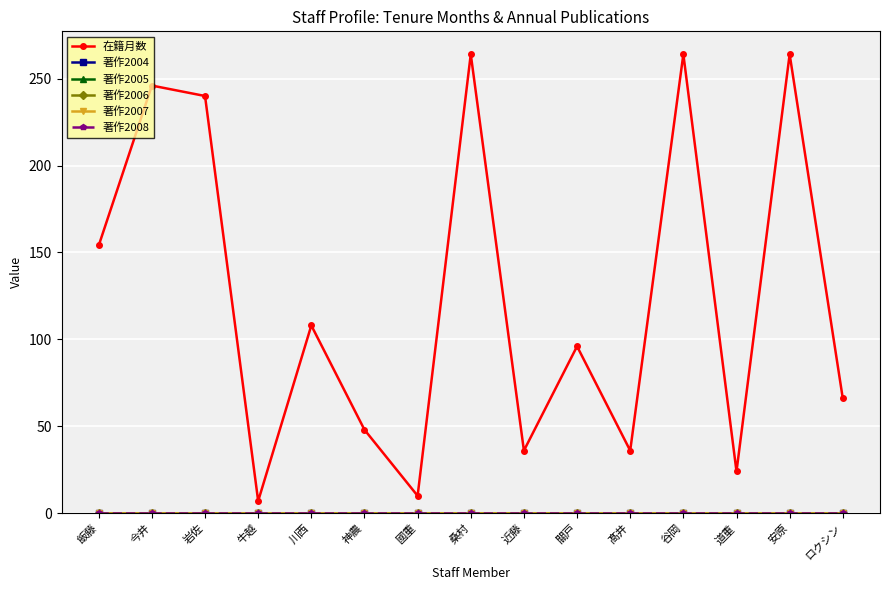

Does the chart have visible grid lines?

Yes